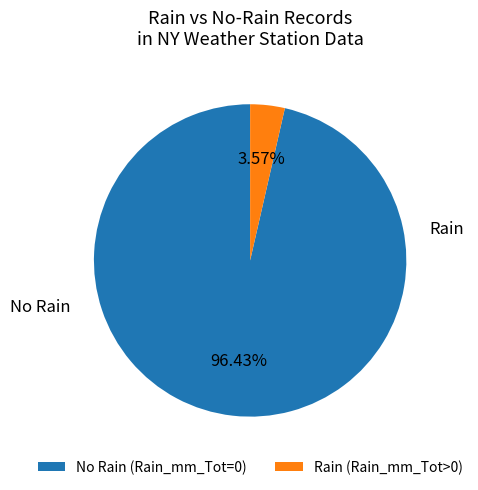

Which has a higher value, No Rain (Rain_mm_Tot=0) or Rain (Rain_mm_Tot>0)?

No Rain (Rain_mm_Tot=0)